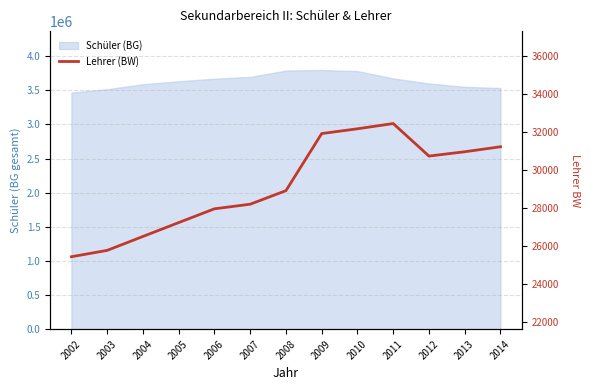

Which label corresponds to the largest value in the chart?

2011